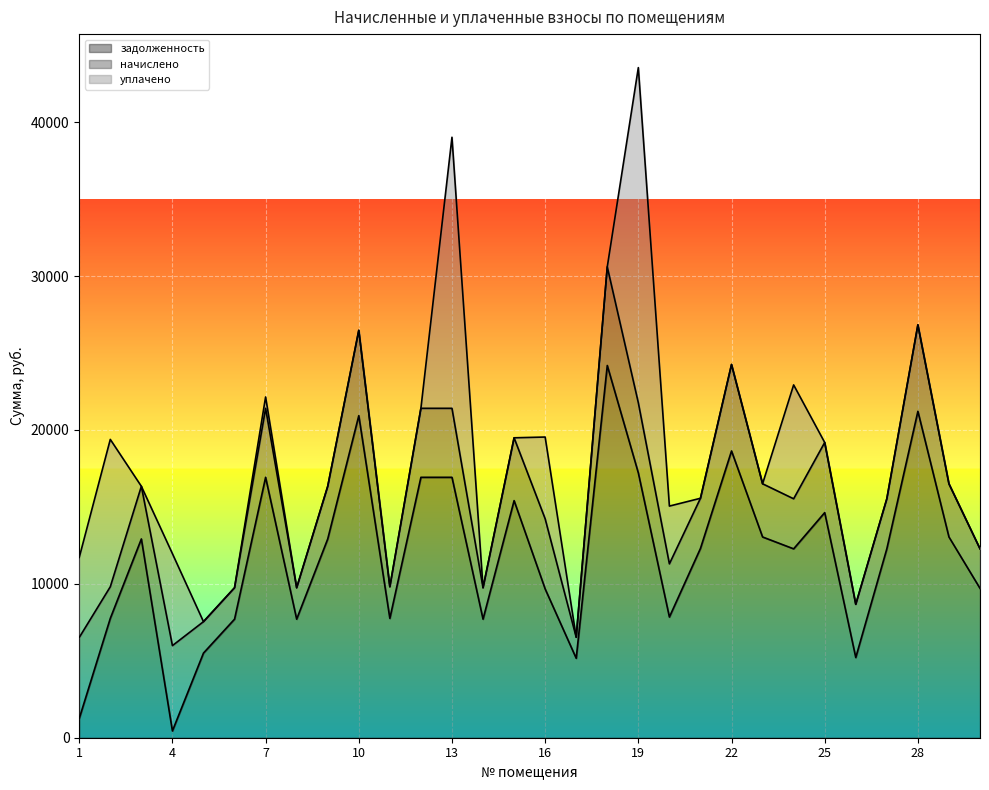

What is the total value across all series at 16?

19540.3